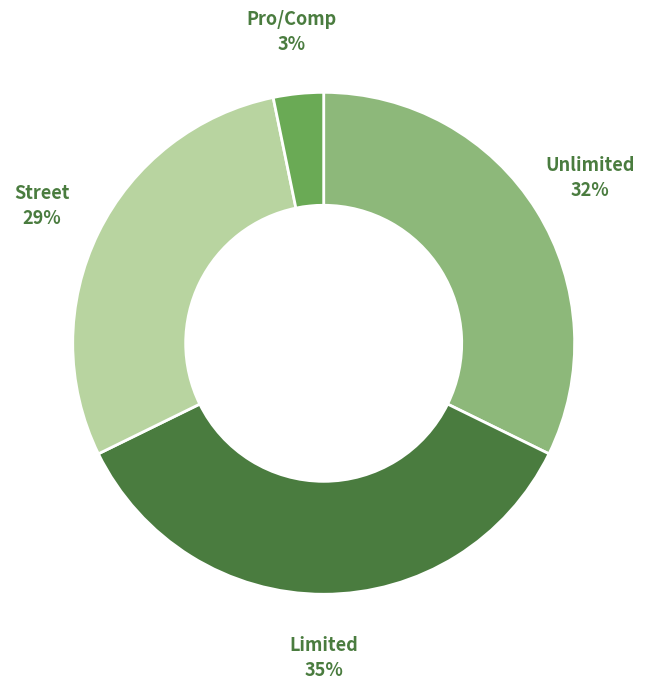

The Street slice represents 29% of the pie. True or false?

True